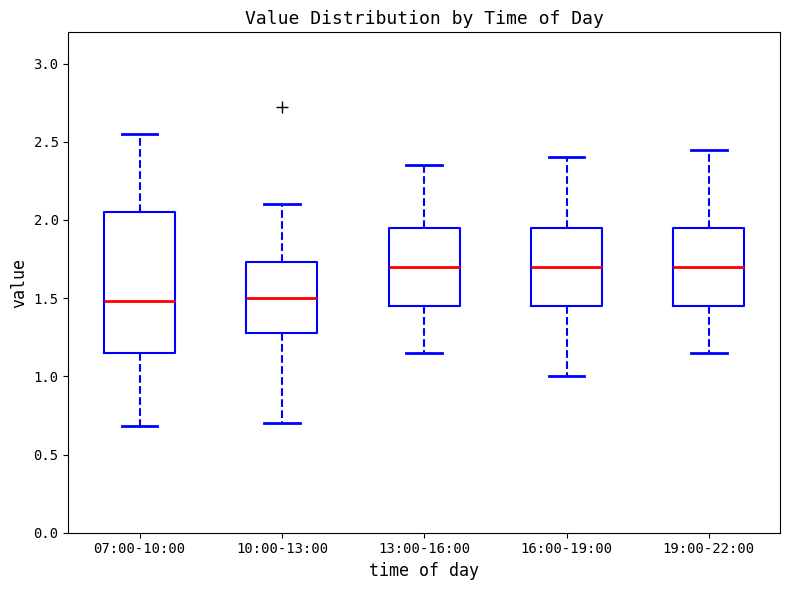

Which box is the tallest, from its lower edge to its upper edge?

07:00-10:00